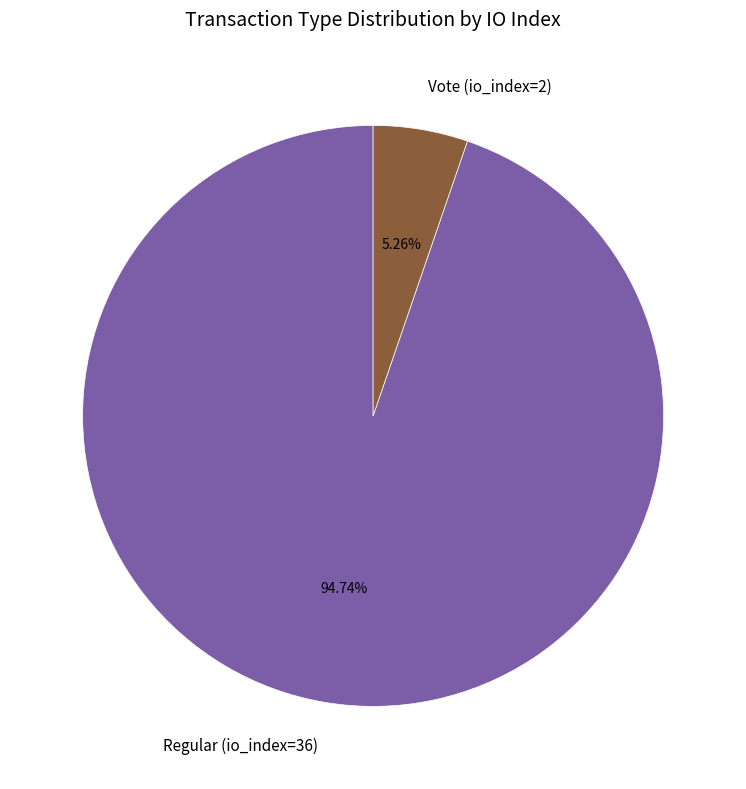

Count the number of slices in the pie.

2